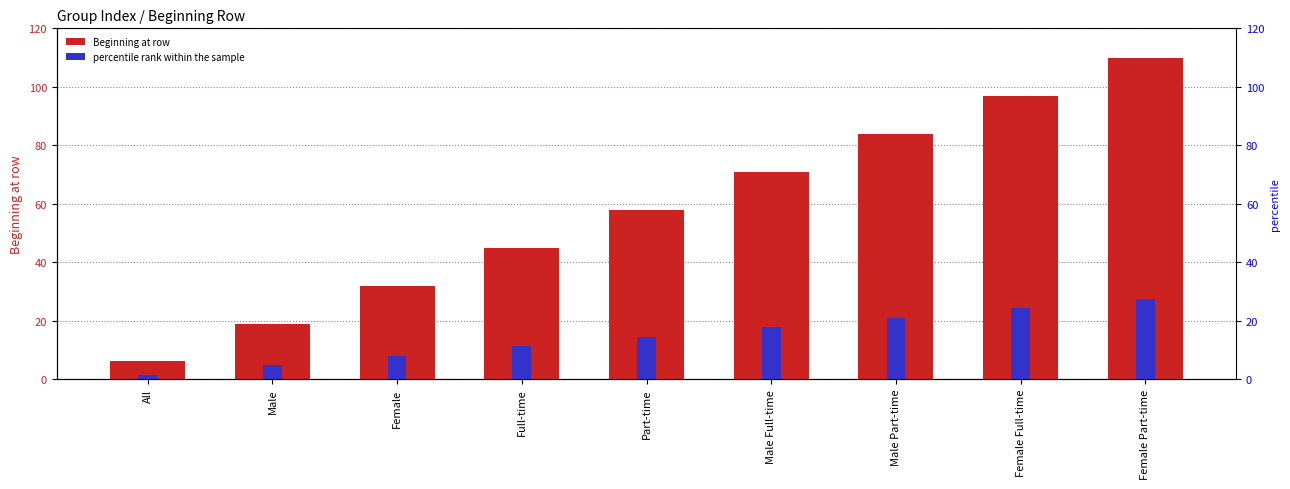

What is the total value across all series at Male Full-time?

88.8